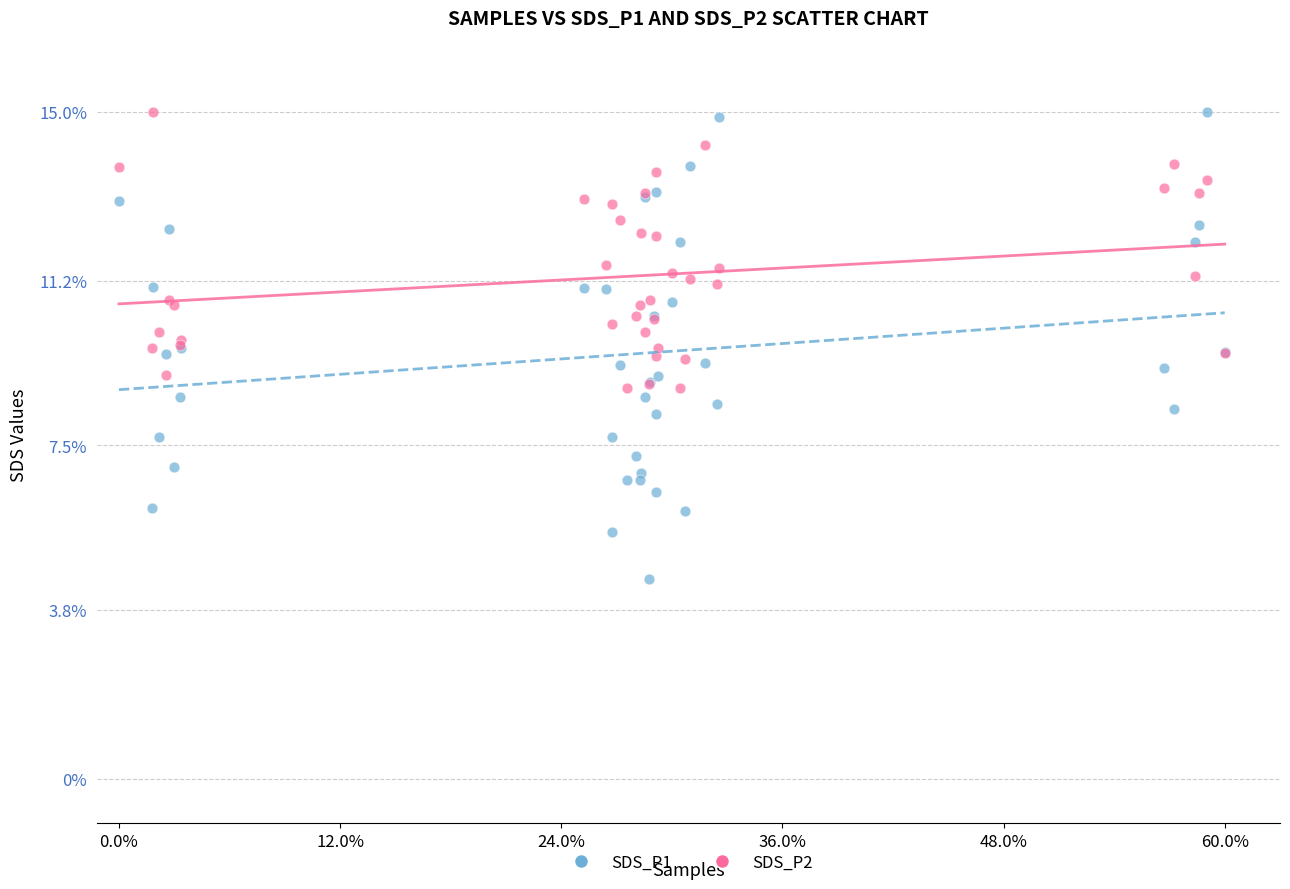

Which series contains the lowest Y value?

SDS_P1